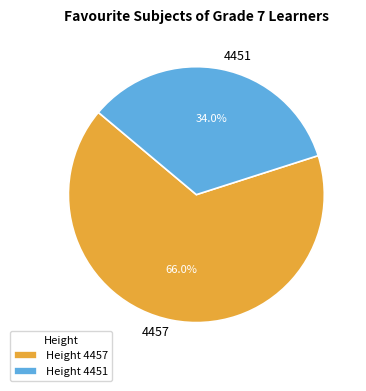

Which category has the biggest portion of the pie?

4457